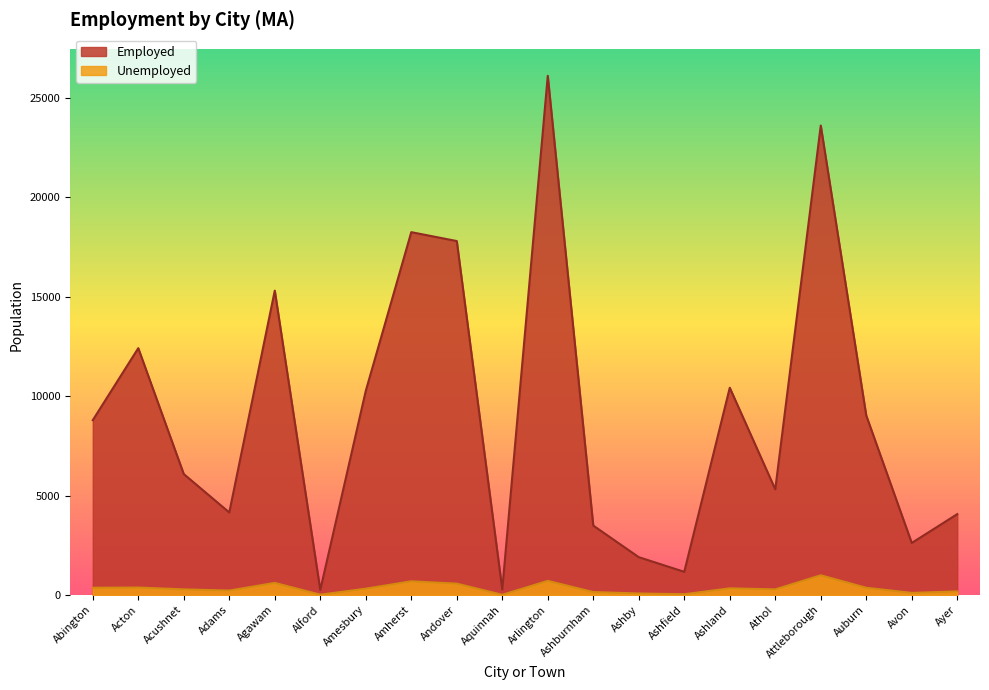

Is it true that Employed equals 1161 at Ashburnham?

False